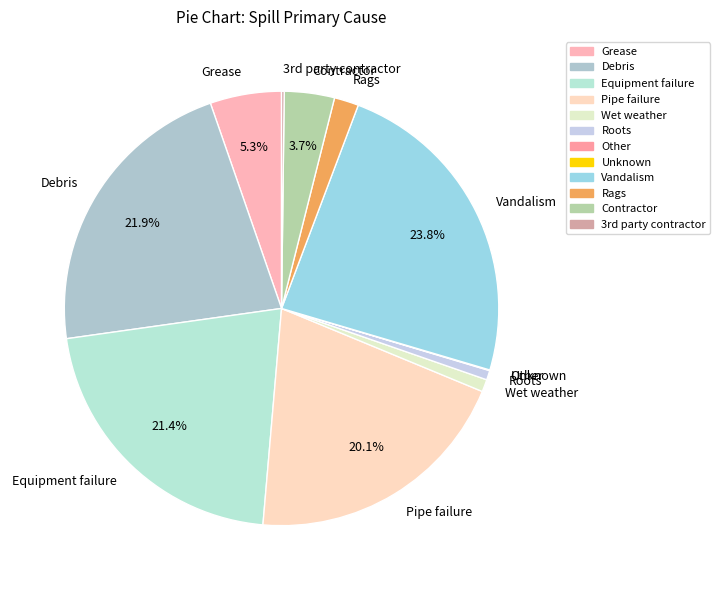

Is it true that Roots is 1% of the pie?

True